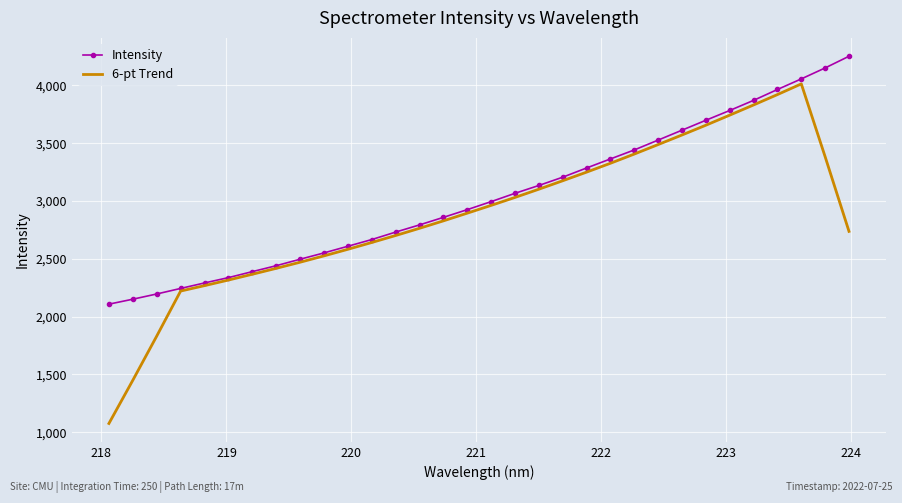

What is the minimum value shown in the chart?

1075.9